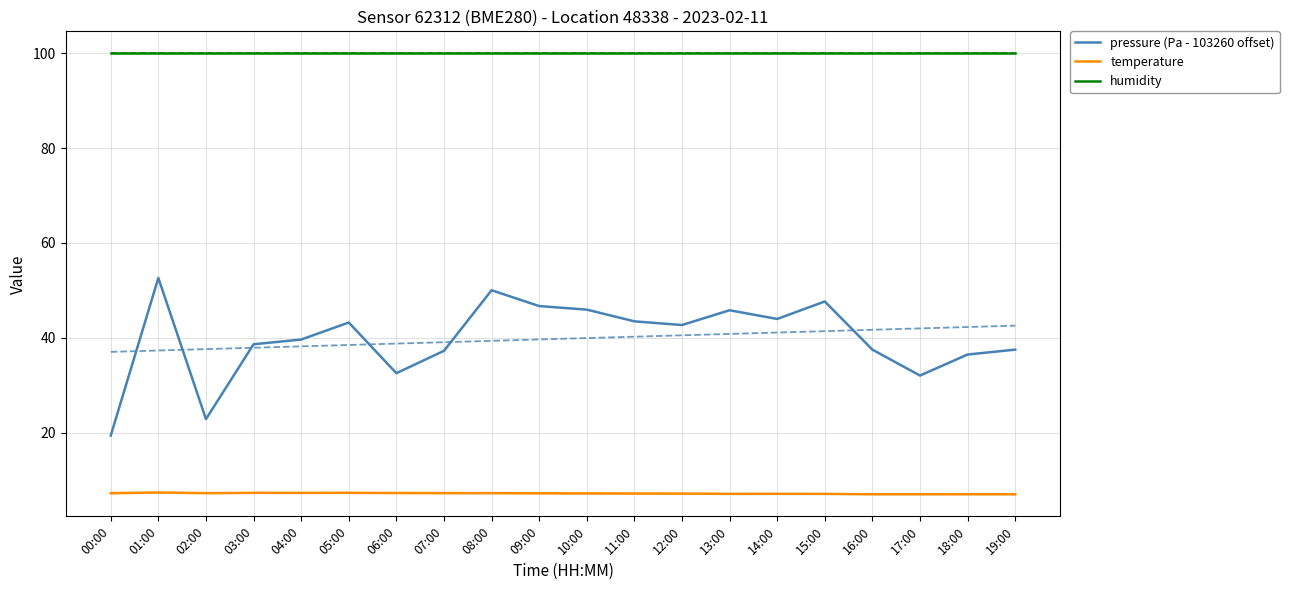

At which label does humidity reach its minimum?

00:00